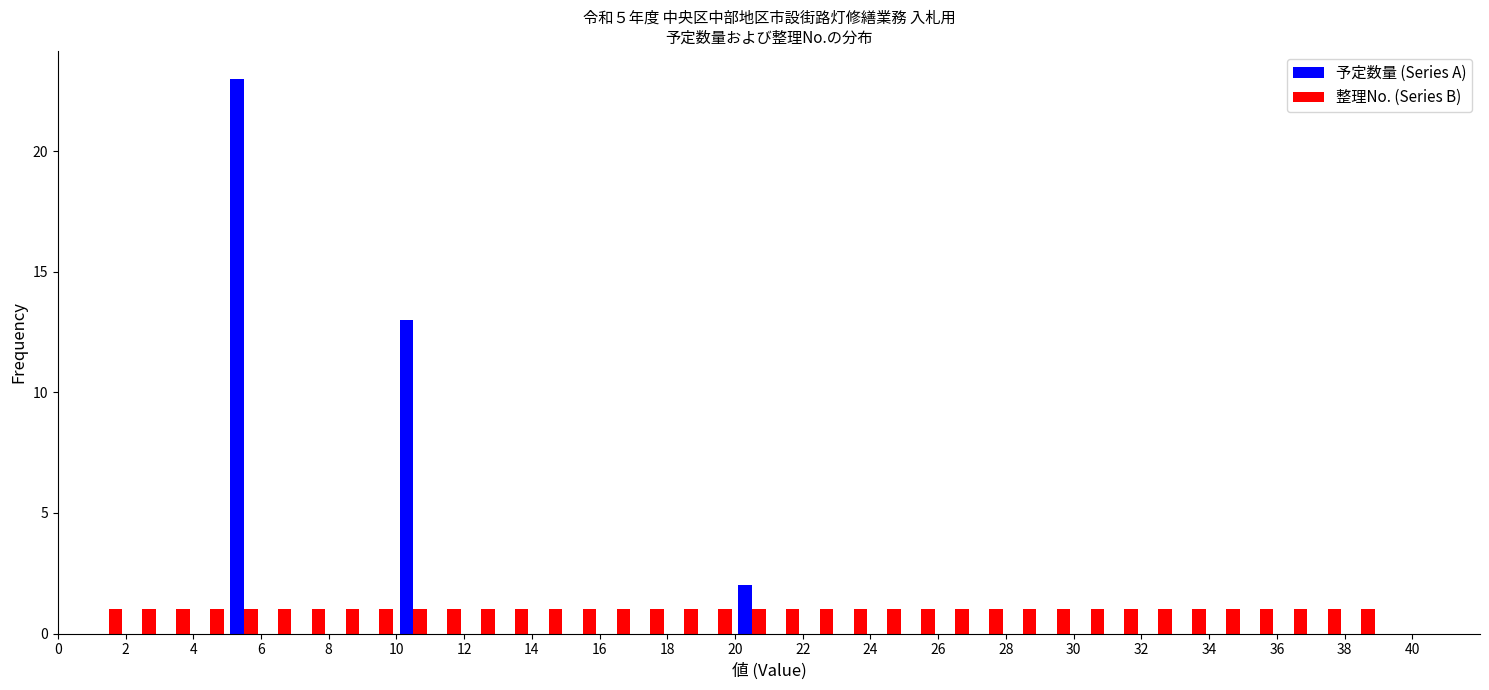

Reading left to right, transcribe this chart: for each range on the x-axis, give the height of each series' bar. The values are not printed on the chart, so give them approximately, as read against the axis.

0 to 1: 予定数量 (Series A)=0	整理No. (Series B)=0
1 to 2: 予定数量 (Series A)=0	整理No. (Series B)=1
2 to 3: 予定数量 (Series A)=0	整理No. (Series B)=1
3 to 4: 予定数量 (Series A)=0	整理No. (Series B)=1
4 to 5: 予定数量 (Series A)=0	整理No. (Series B)=1
5 to 6: 予定数量 (Series A)=23	整理No. (Series B)=1
6 to 7: 予定数量 (Series A)=0	整理No. (Series B)=1
7 to 8: 予定数量 (Series A)=0	整理No. (Series B)=1
8 to 9: 予定数量 (Series A)=0	整理No. (Series B)=1
9 to 10: 予定数量 (Series A)=0	整理No. (Series B)=1
10 to 11: 予定数量 (Series A)=13	整理No. (Series B)=1
11 to 12: 予定数量 (Series A)=0	整理No. (Series B)=1
12 to 13: 予定数量 (Series A)=0	整理No. (Series B)=1
13 to 14: 予定数量 (Series A)=0	整理No. (Series B)=1
14 to 15: 予定数量 (Series A)=0	整理No. (Series B)=1
15 to 16: 予定数量 (Series A)=0	整理No. (Series B)=1
16 to 17: 予定数量 (Series A)=0	整理No. (Series B)=1
17 to 18: 予定数量 (Series A)=0	整理No. (Series B)=1
18 to 19: 予定数量 (Series A)=0	整理No. (Series B)=1
19 to 20: 予定数量 (Series A)=0	整理No. (Series B)=1
20 to 21: 予定数量 (Series A)=2	整理No. (Series B)=1
21 to 22: 予定数量 (Series A)=0	整理No. (Series B)=1
22 to 23: 予定数量 (Series A)=0	整理No. (Series B)=1
23 to 24: 予定数量 (Series A)=0	整理No. (Series B)=1
24 to 25: 予定数量 (Series A)=0	整理No. (Series B)=1
25 to 26: 予定数量 (Series A)=0	整理No. (Series B)=1
26 to 27: 予定数量 (Series A)=0	整理No. (Series B)=1
27 to 28: 予定数量 (Series A)=0	整理No. (Series B)=1
28 to 29: 予定数量 (Series A)=0	整理No. (Series B)=1
29 to 30: 予定数量 (Series A)=0	整理No. (Series B)=1
30 to 31: 予定数量 (Series A)=0	整理No. (Series B)=1
31 to 32: 予定数量 (Series A)=0	整理No. (Series B)=1
32 to 33: 予定数量 (Series A)=0	整理No. (Series B)=1
33 to 34: 予定数量 (Series A)=0	整理No. (Series B)=1
34 to 35: 予定数量 (Series A)=0	整理No. (Series B)=1
35 to 36: 予定数量 (Series A)=0	整理No. (Series B)=1
36 to 37: 予定数量 (Series A)=0	整理No. (Series B)=1
37 to 38: 予定数量 (Series A)=0	整理No. (Series B)=1
38 to 39: 予定数量 (Series A)=0	整理No. (Series B)=1
39 to 40: 予定数量 (Series A)=0	整理No. (Series B)=0
40 to 41: 予定数量 (Series A)=0	整理No. (Series B)=0
41 to 42: 予定数量 (Series A)=0	整理No. (Series B)=0